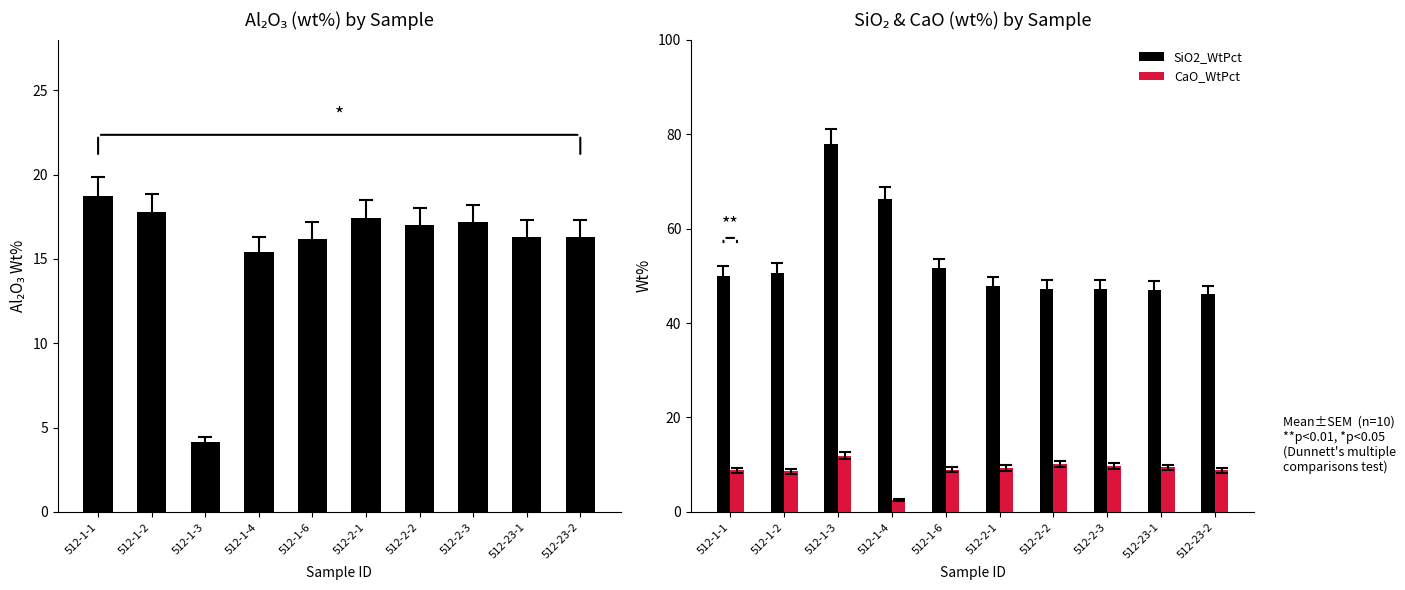

The value of Al2O3_WtPct at 512-23-1 is 16.3. True or false?

True